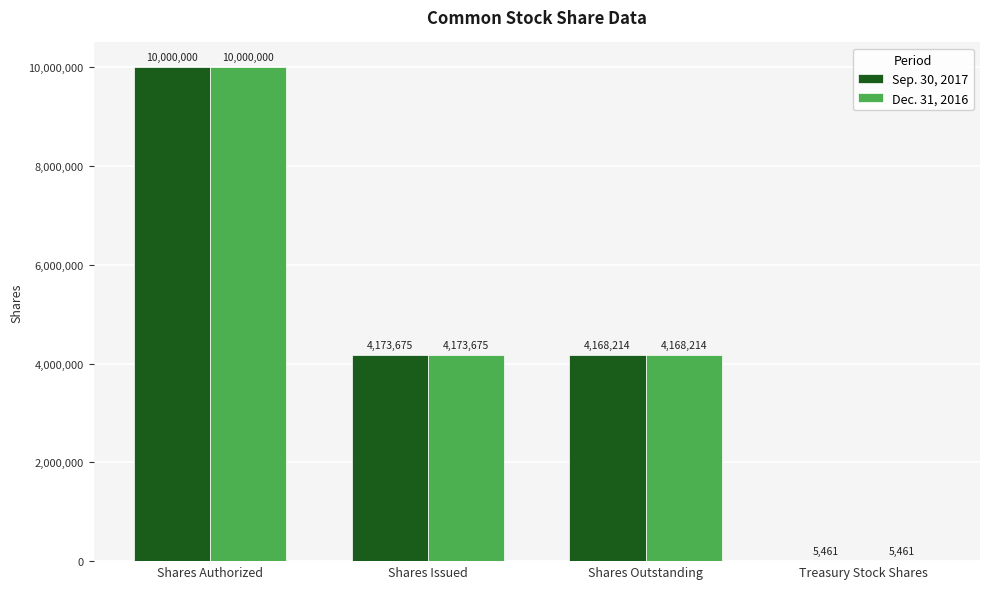

Where is Sep. 30, 2017 nearest to the value 5002730?

Shares Issued